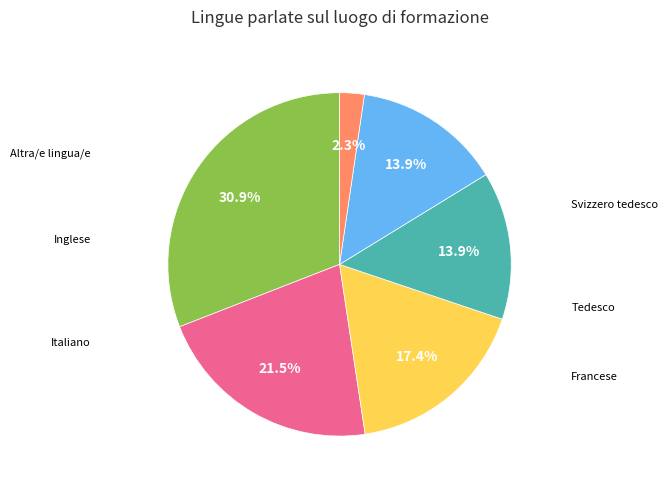

To the nearest percent, what portion does Francese represent?

17%